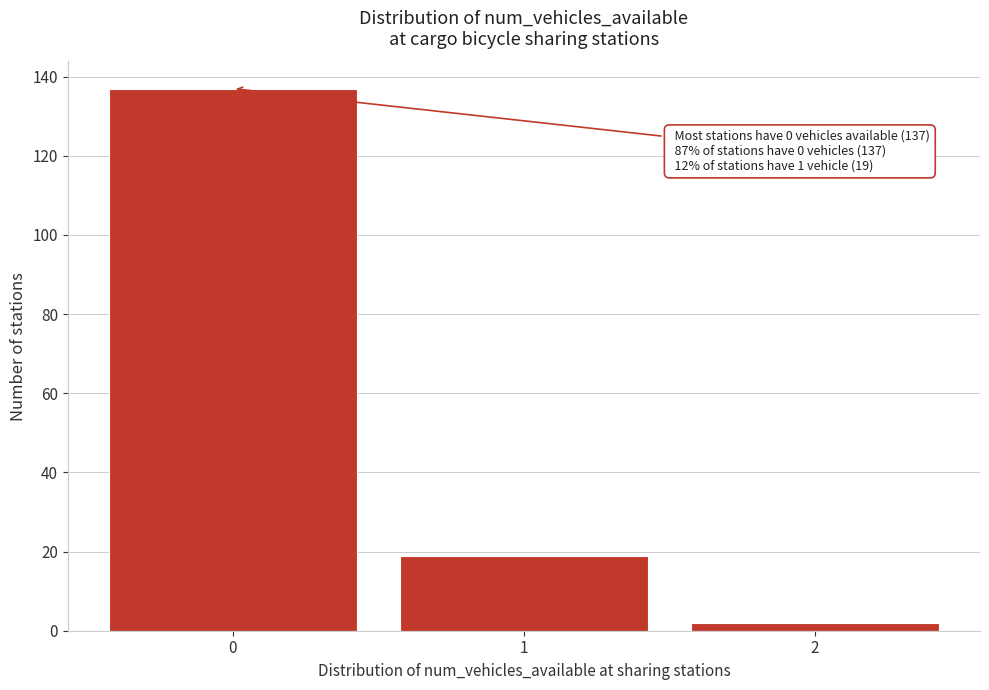

Reading left to right, extract all data points from this chart.

0=137	1=19	2=2